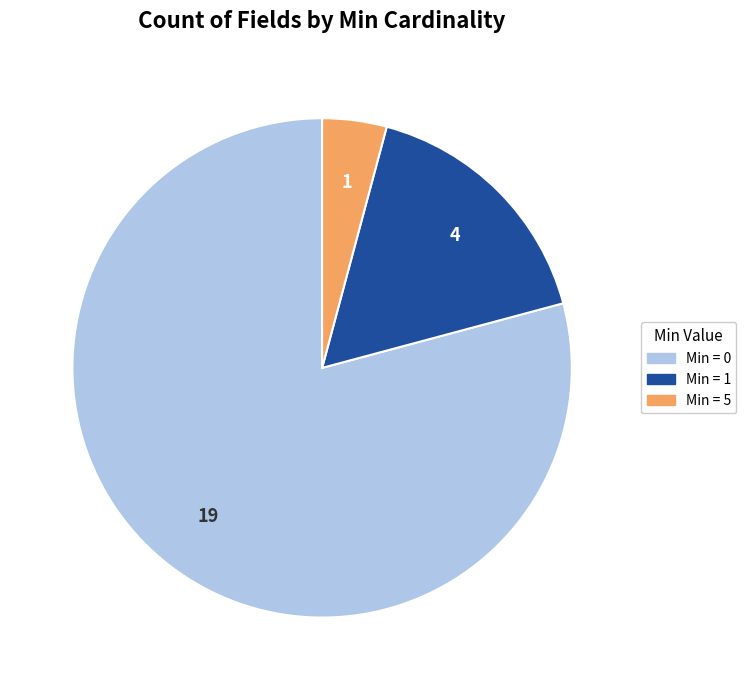

Is there a majority slice in this chart?

Yes